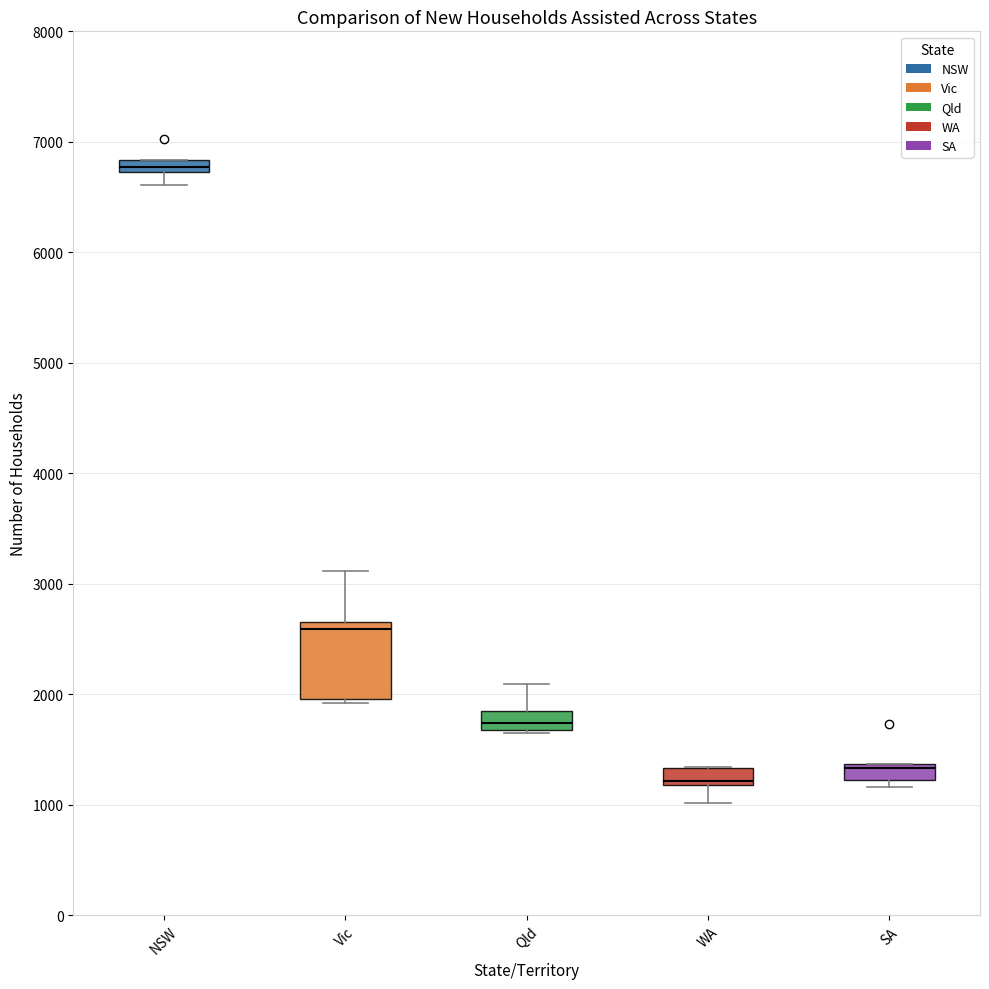

Comparing the boxes themselves (not the whiskers), which one is the tallest?

Vic